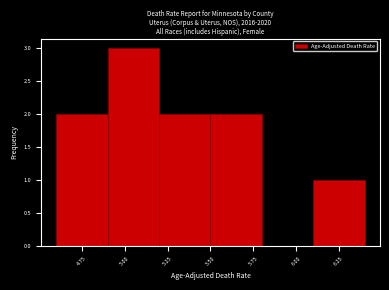

Over which range of the x-axis is the bar tallest?

4.9 to 5.2